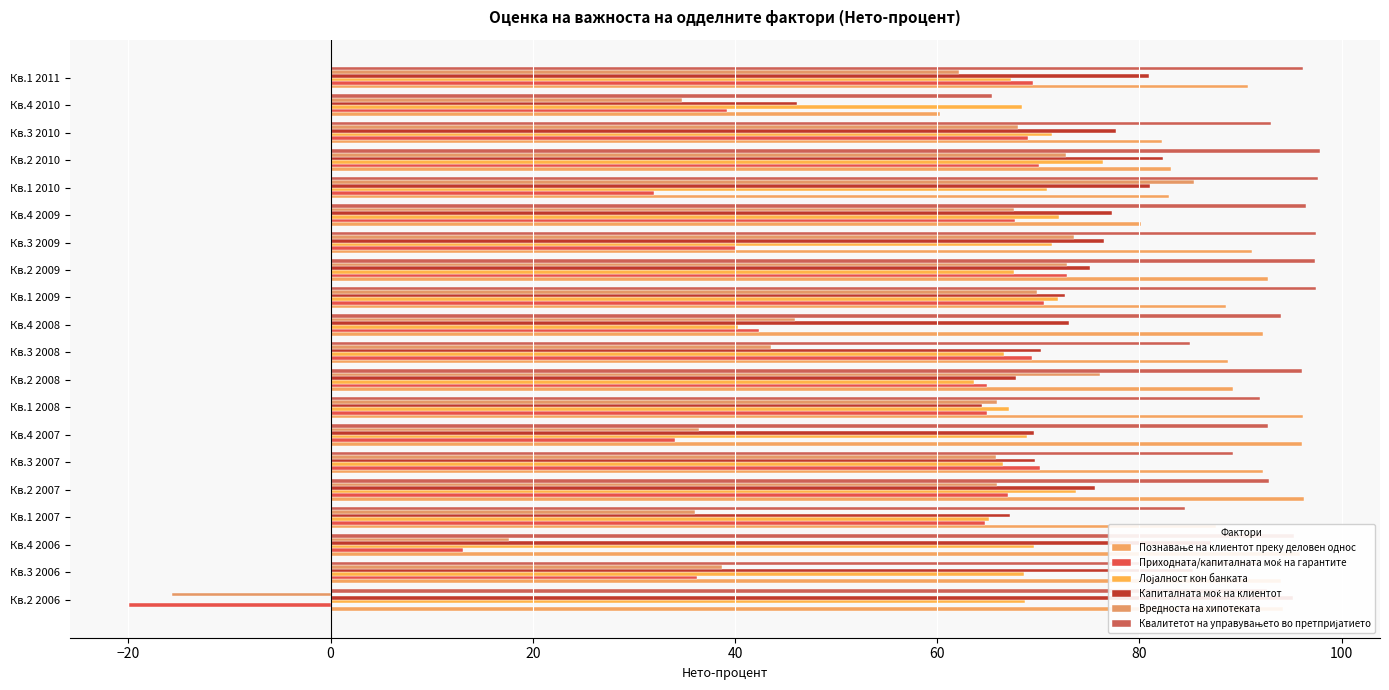

What is the average value of the Квалитетот на управувањето во претпријатието series?

92.2